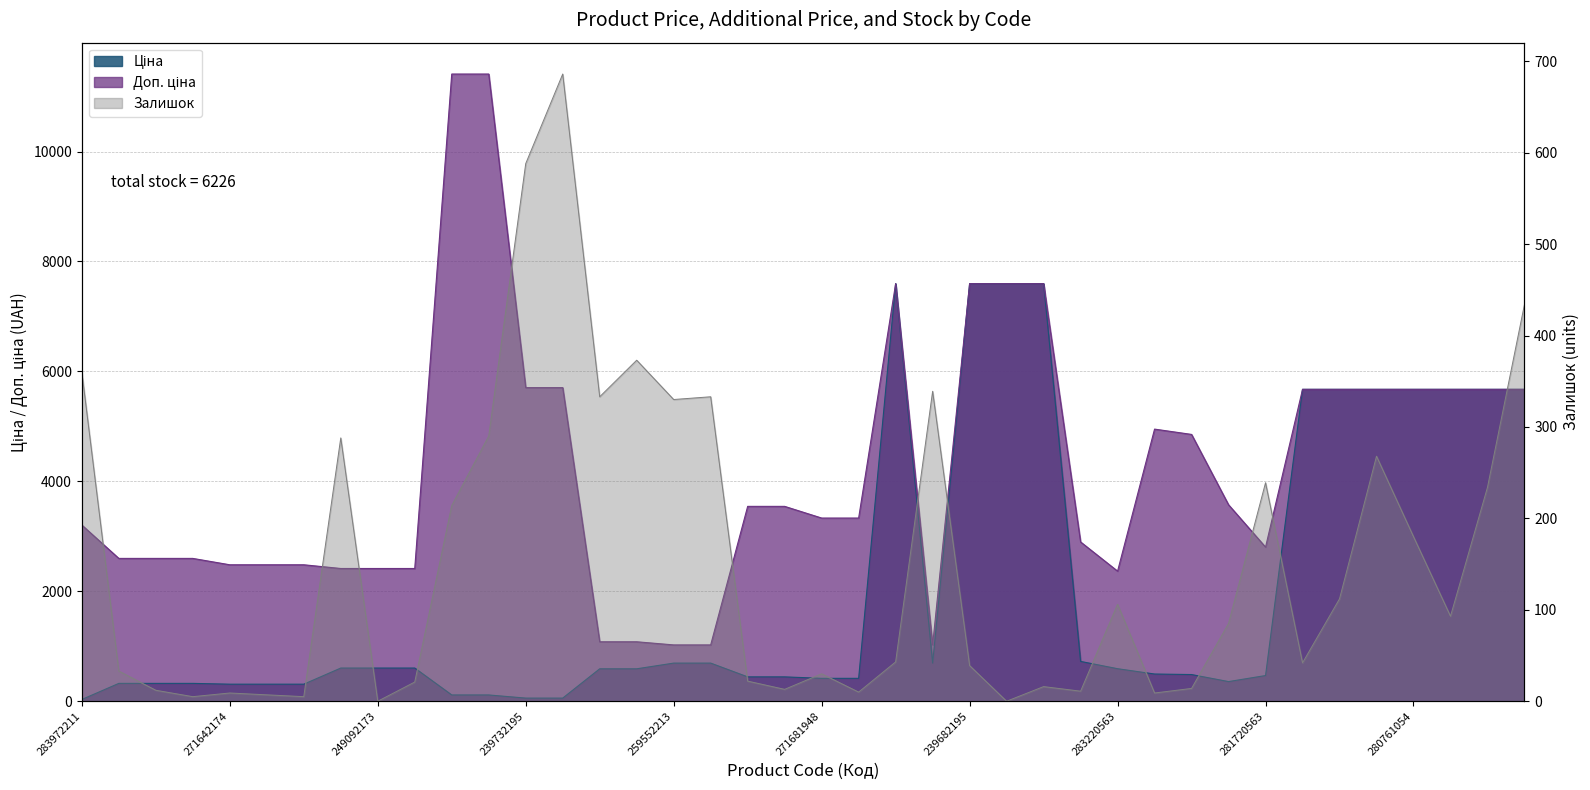

What is the value of the Залишок point at the 2nd from the left?

33.0